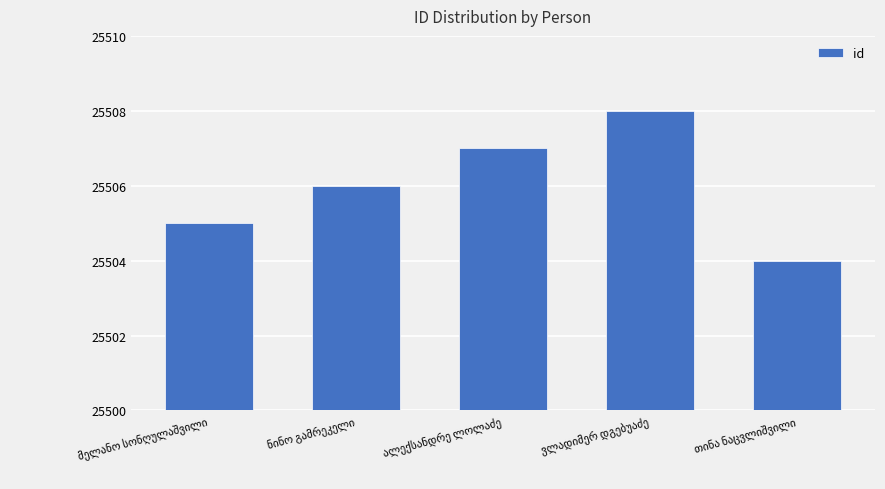

What is the value of the 4th bar from the left?

25508